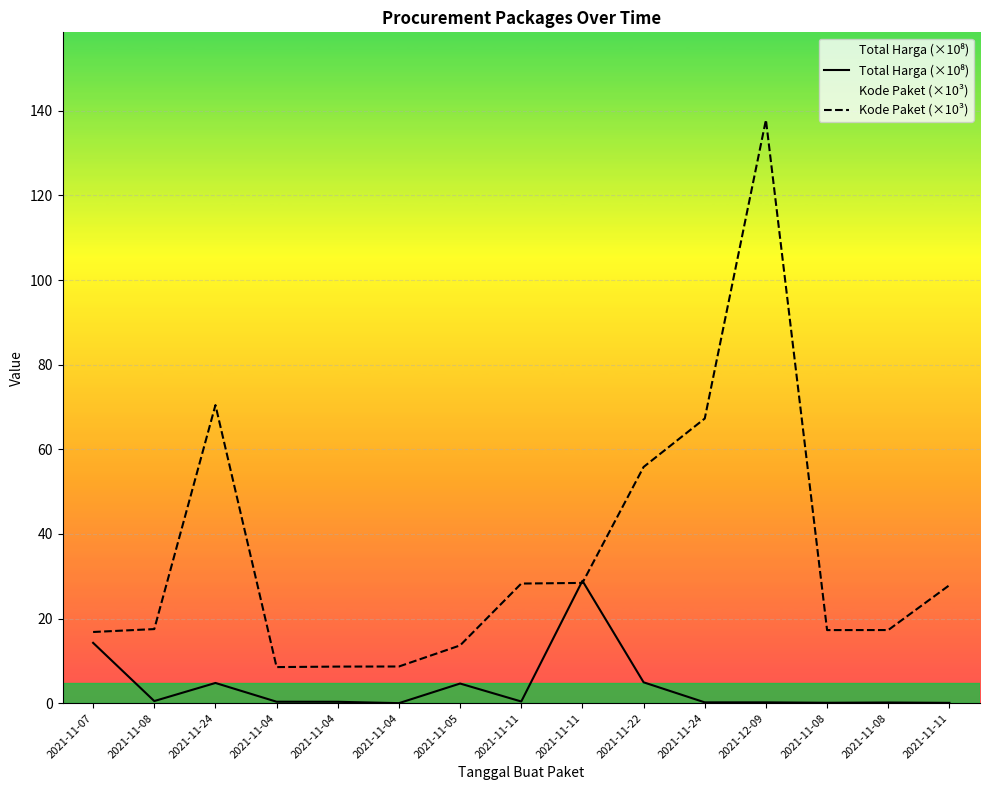

At which category does Kode Paket (×10³) reach its first local valley?

2021-11-04